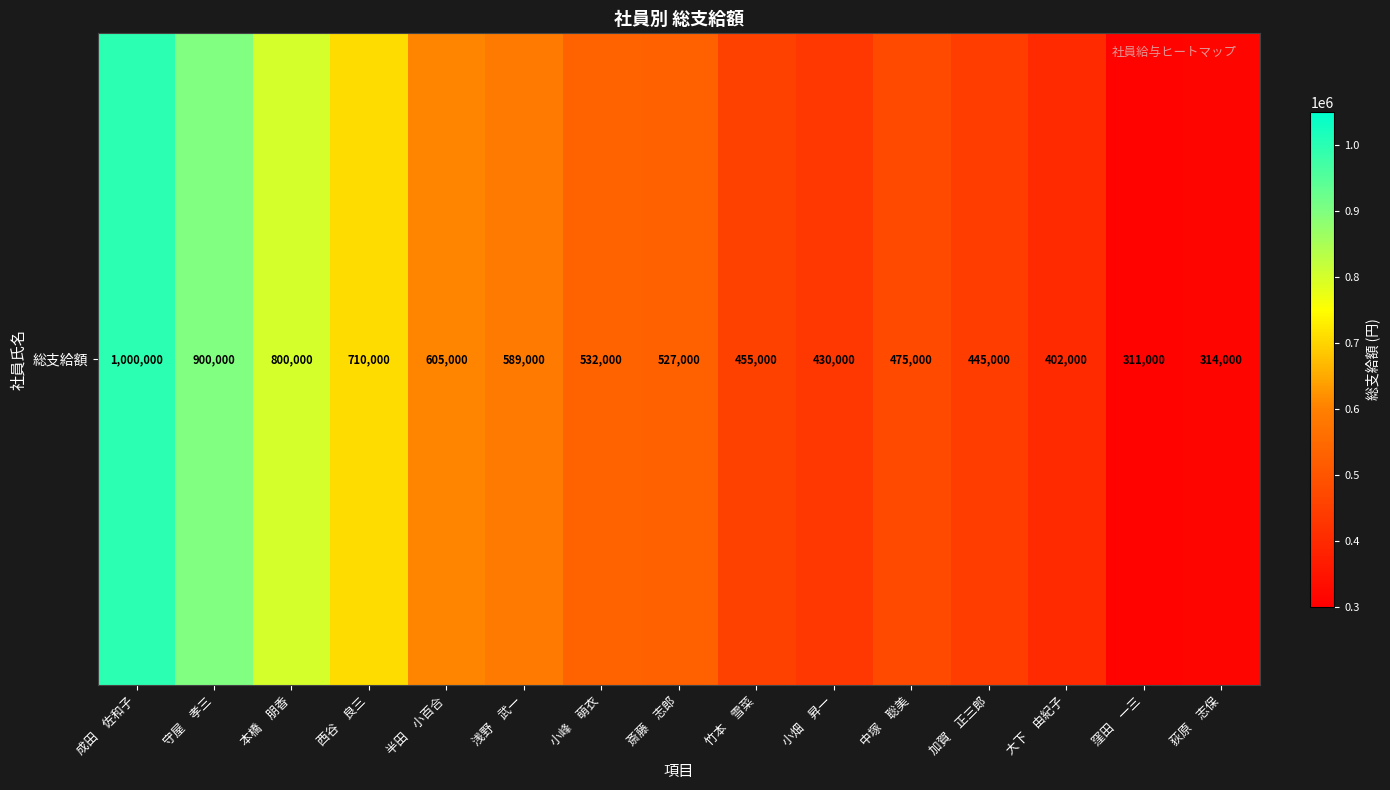

At which label does the data first exceed 527000?

成田　佐和子